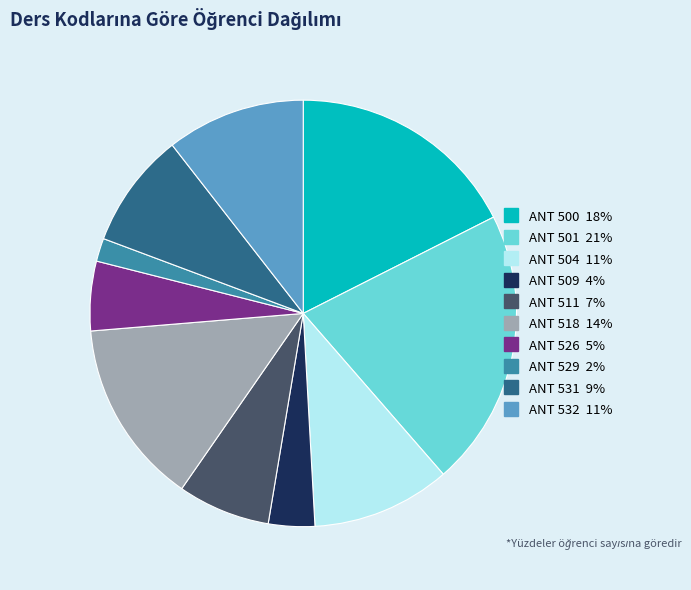

Does any single category account for the majority?

No